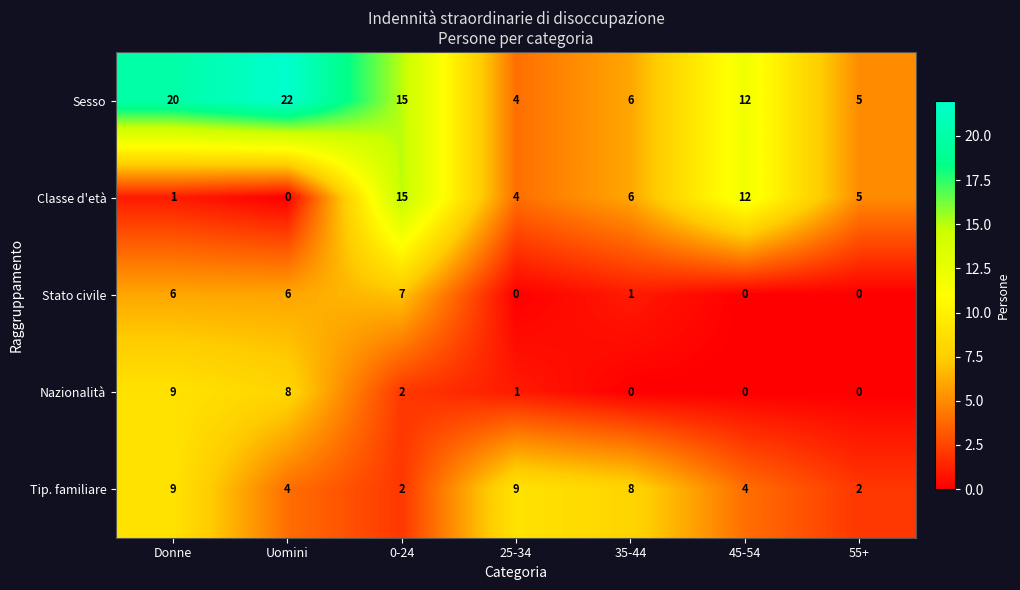

Which category has the highest value across all series?

Uomini